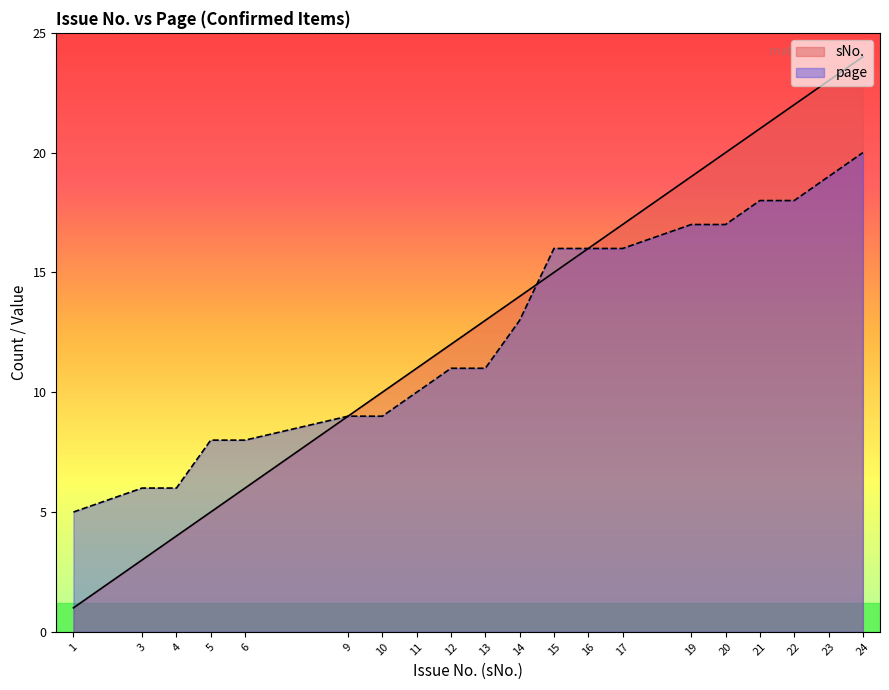

Reading left to right, what are all the values shown in this chart?

sNo.: 1=1	3=3	4=4	5=5	6=6	9=9	10=10	11=11	12=12	13=13	14=14	15=15	16=16	17=17	19=19	20=20	21=21	22=22	23=23	24=24
page: 1=5	3=6	4=6	5=8	6=8	9=9	10=9	11=10	12=11	13=11	14=13	15=16	16=16	17=16	19=17	20=17	21=18	22=18	23=19	24=20